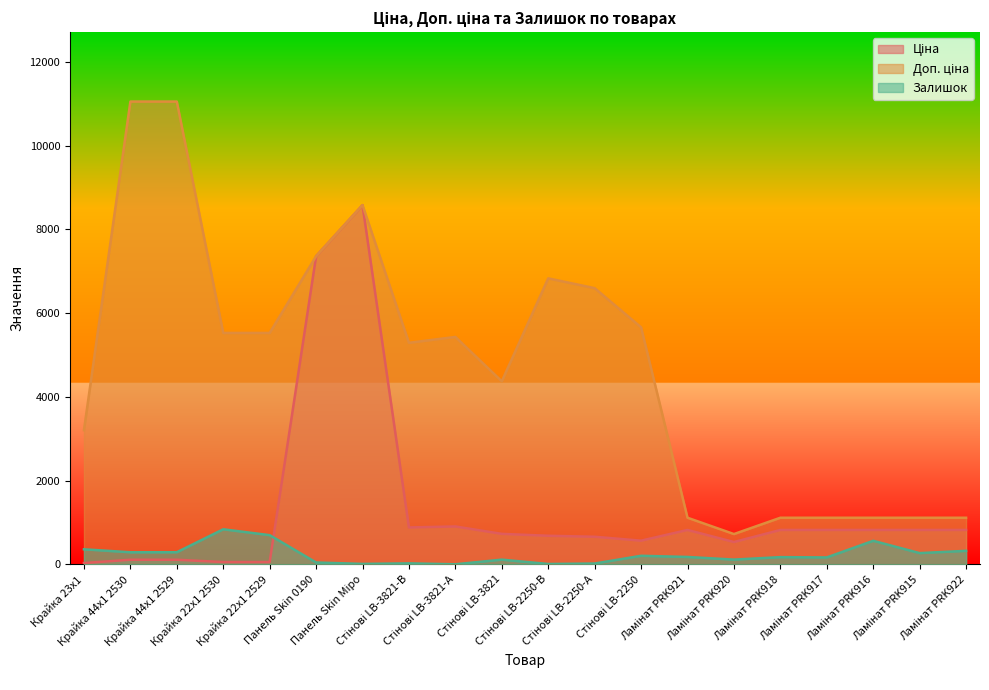

Between which two adjacent categories do Ціна and Залишок first intersect?

Крайка 22x1 2529 and Панель Skin 0190